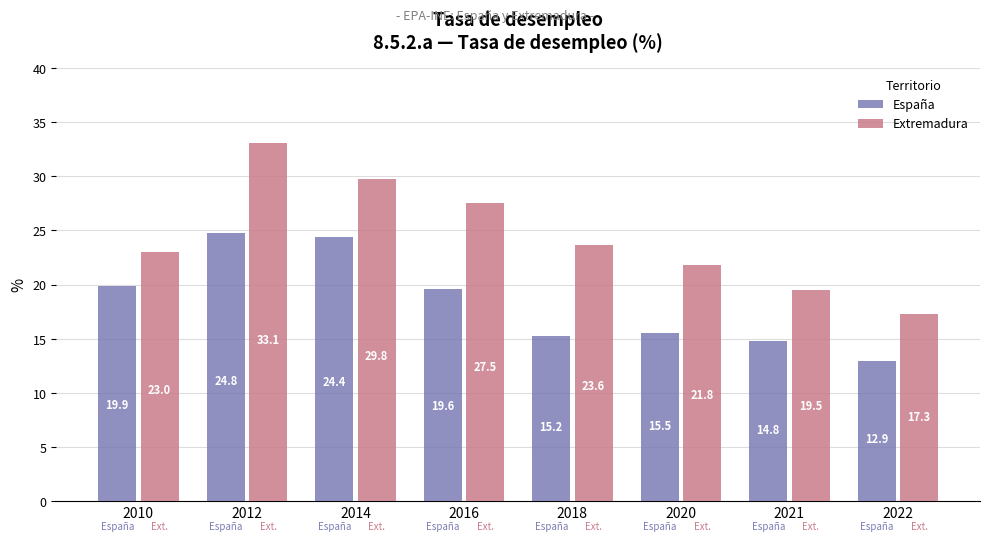

Between 2020 and 2022, which series saw the biggest shift?

Extremadura